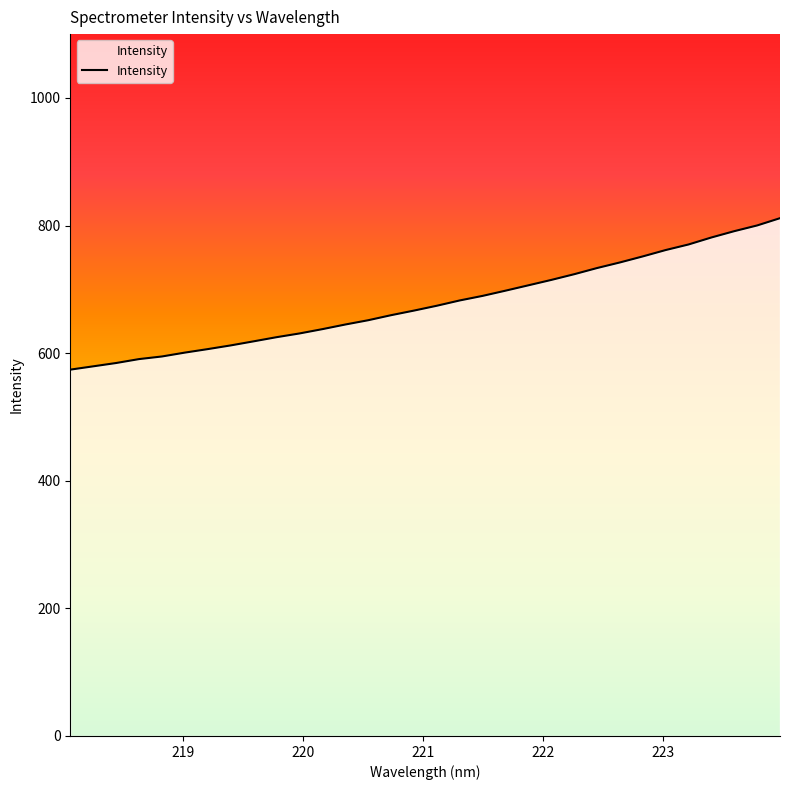

What is the smallest value displayed?

574.1